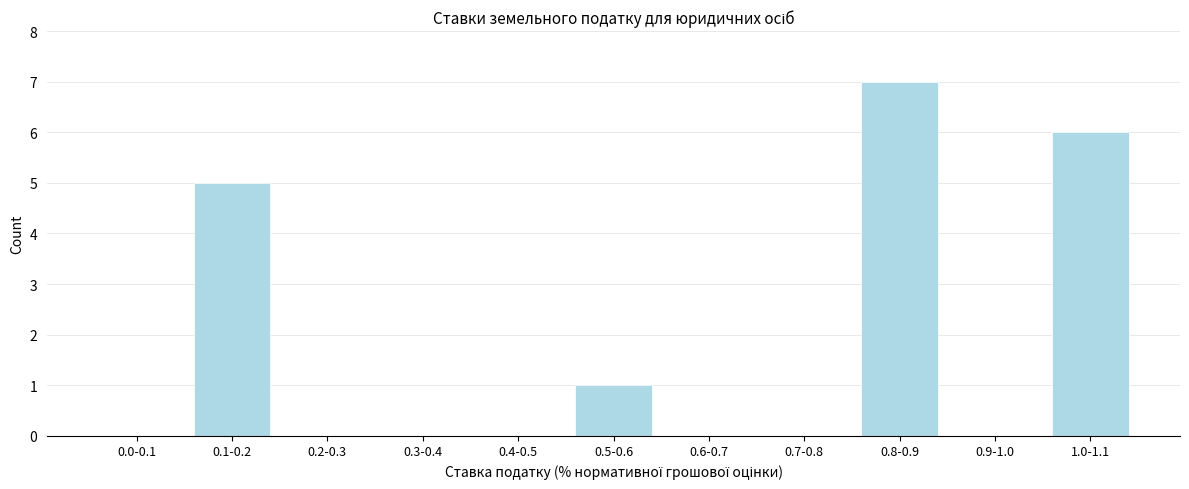

Reading left to right, transcribe all the data shown in this chart.

0.0-0.1=0	0.1-0.2=5	0.2-0.3=0	0.3-0.4=0	0.4-0.5=0	0.5-0.6=1	0.6-0.7=0	0.7-0.8=0	0.8-0.9=7	0.9-1.0=0	1.0-1.1=6